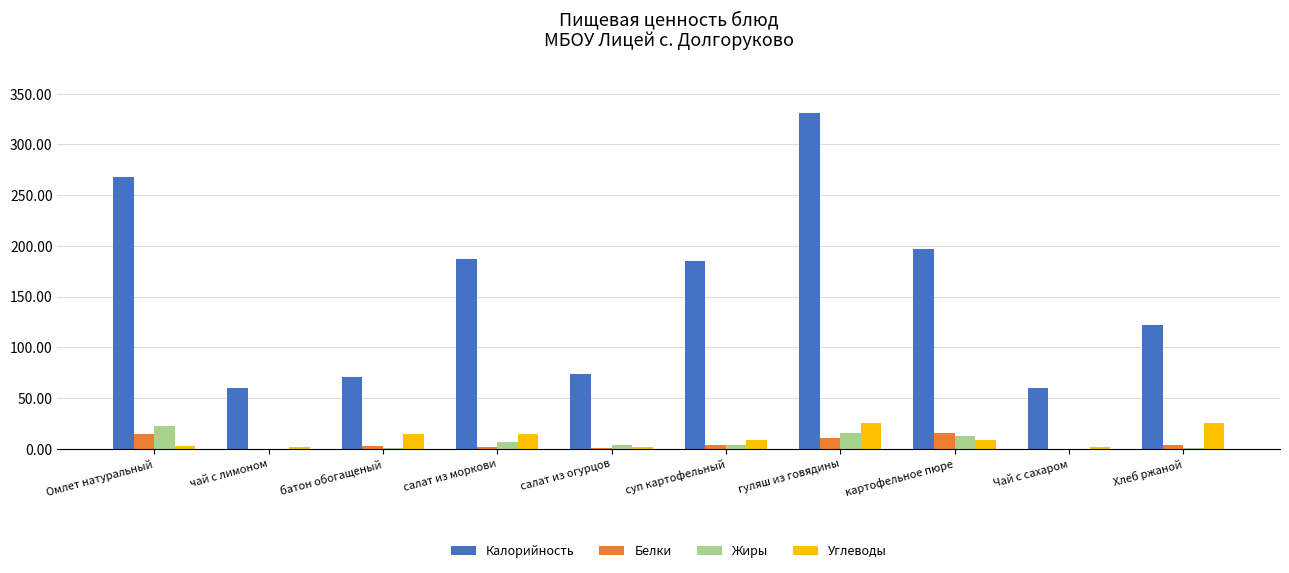

The Калорийность series shows 197.0 at картофельное пюре. True or false?

True